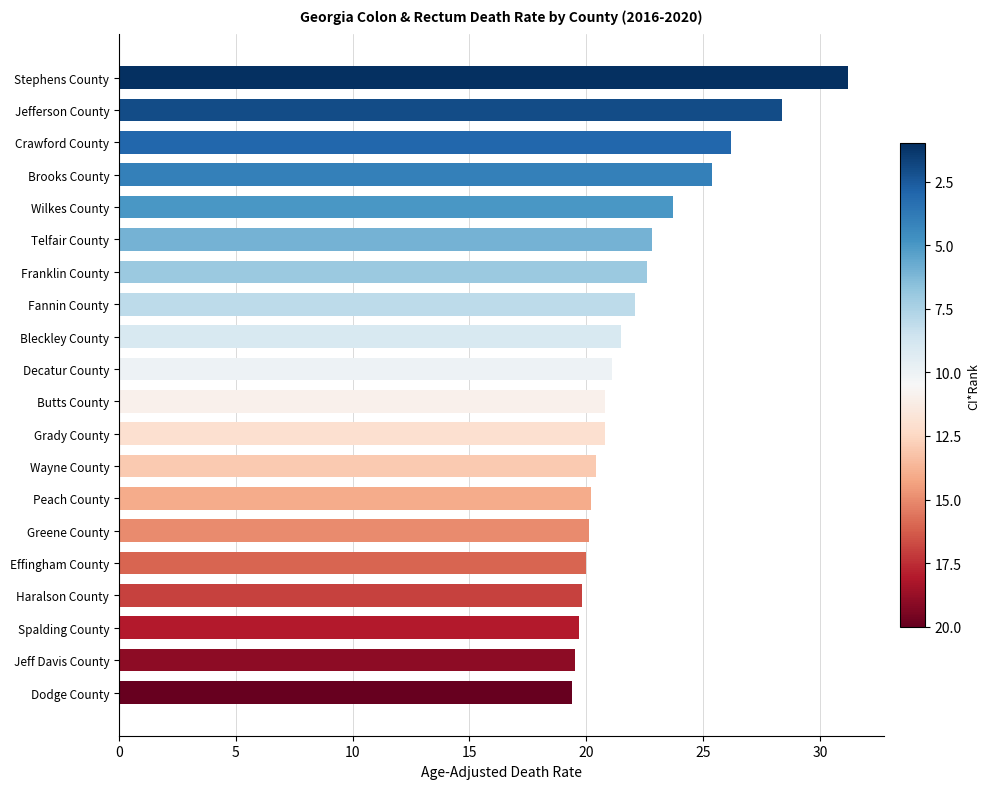

At which category does the chart reach its peak across all series?

Stephens County